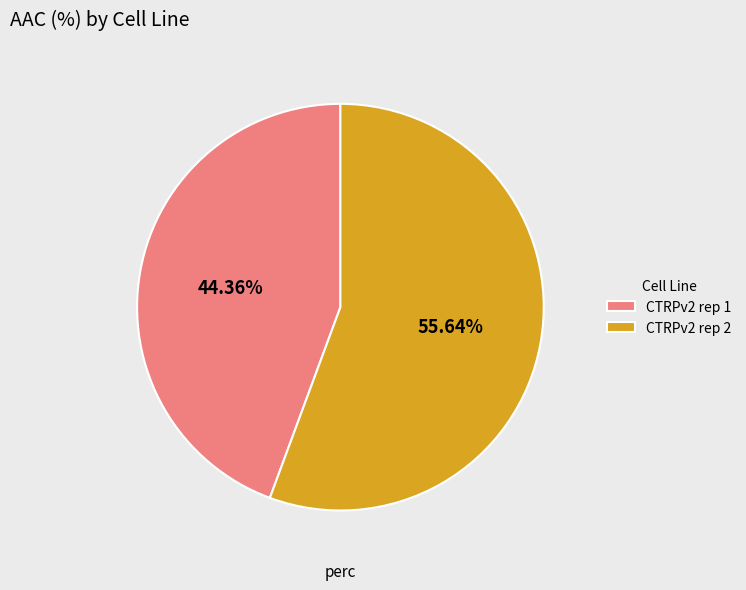

What percentage is NOT represented by CTRPv2 rep 2?

44.4%